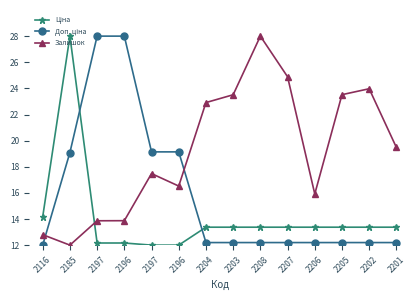

Rank the series at 2201 from highest to lowest value.

Залишок, Ціна, Доп. ціна